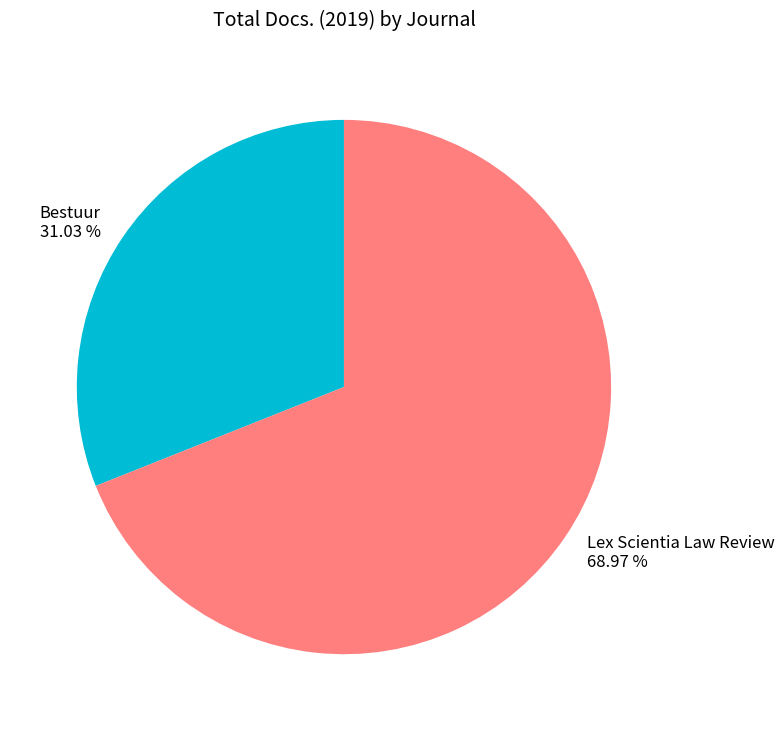

Which has a higher value, Bestuur or Lex Scientia Law Review?

Lex Scientia Law Review